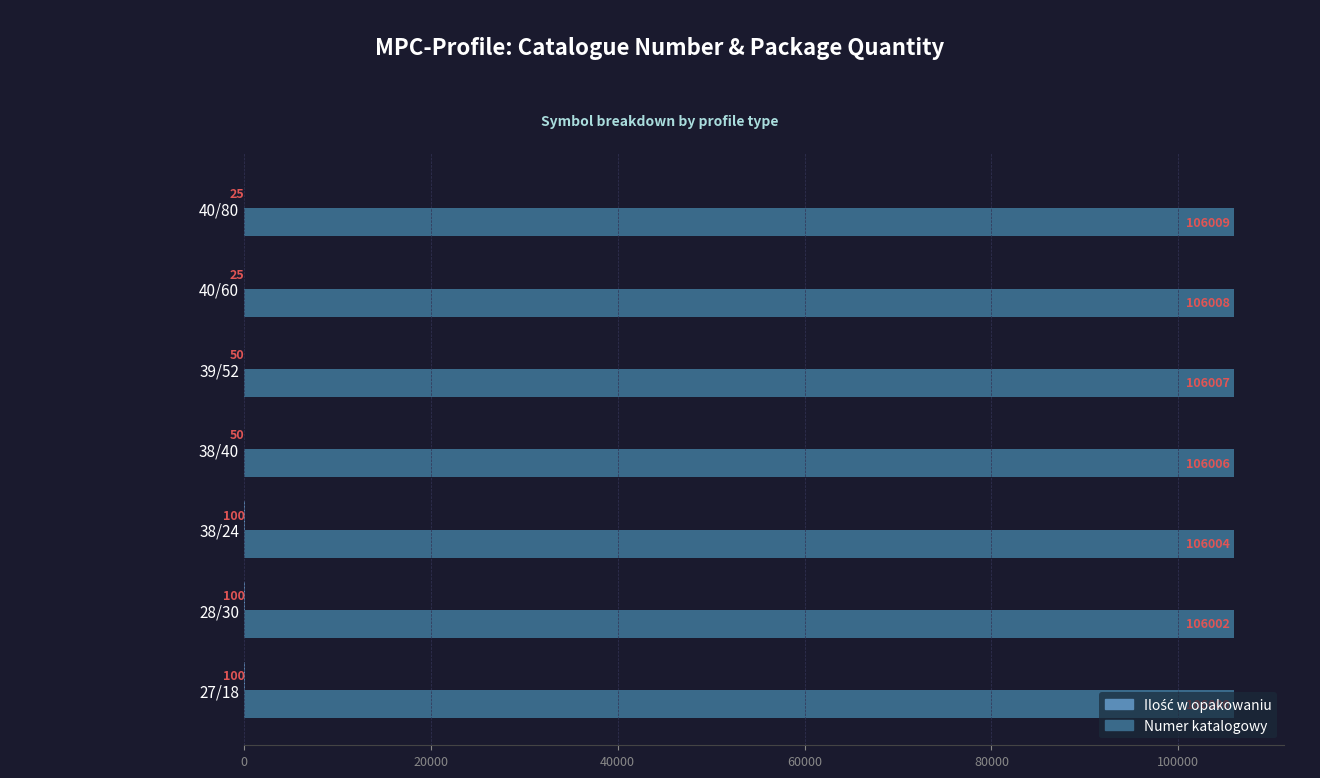

Between 40/60 and 40/80, which series saw the biggest shift?

Numer katalogowy